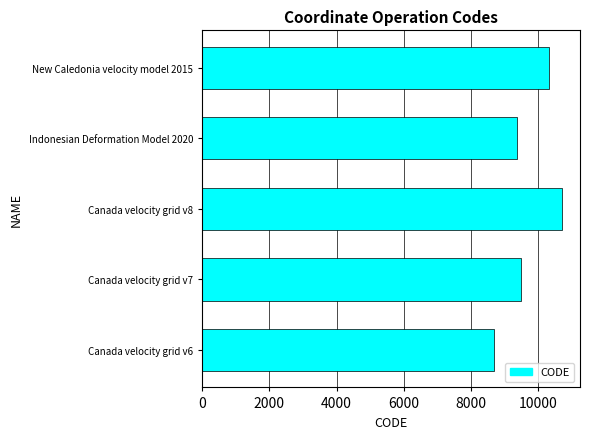

Reading bottom to top, transcribe all the data shown in this chart.

8676	9483	10707	9375	10323